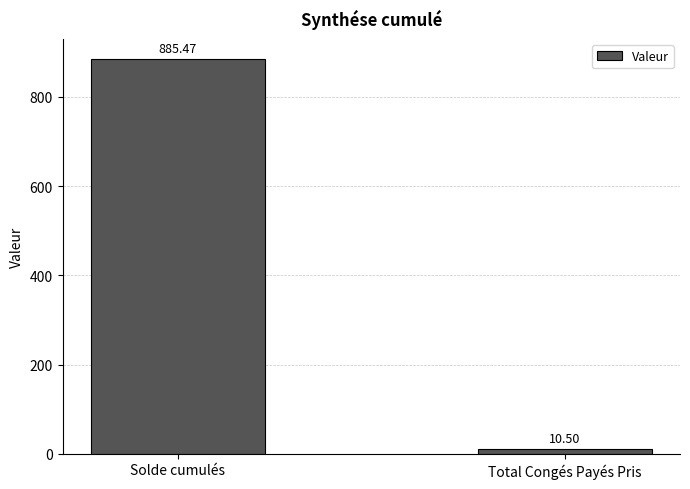

What is the value of the 1st bar from the left?

885.5